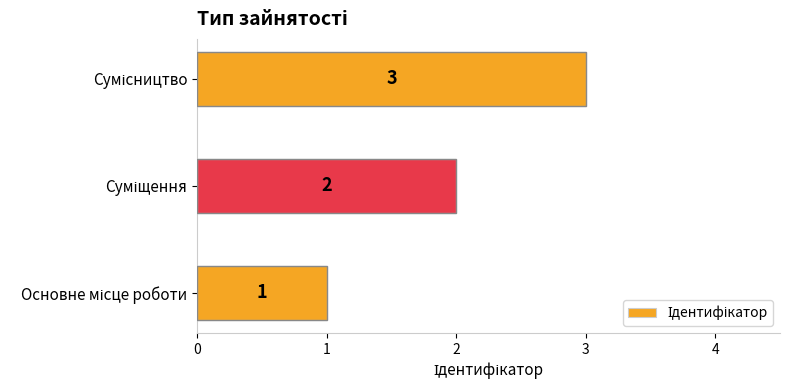

What is the sum of all values?

6